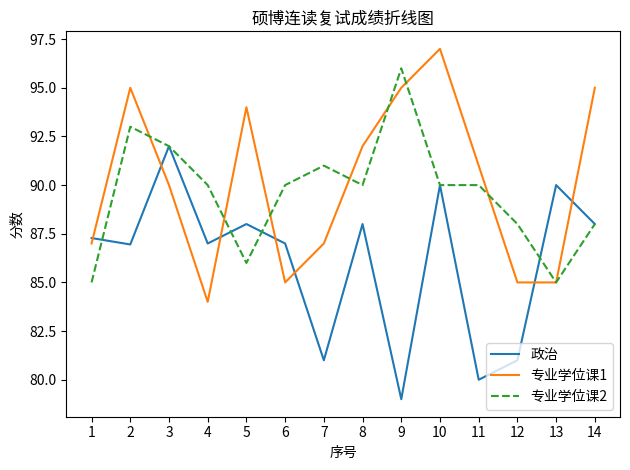

What is the sum of the 专业学位课1 values at 8 and 14?

187.0